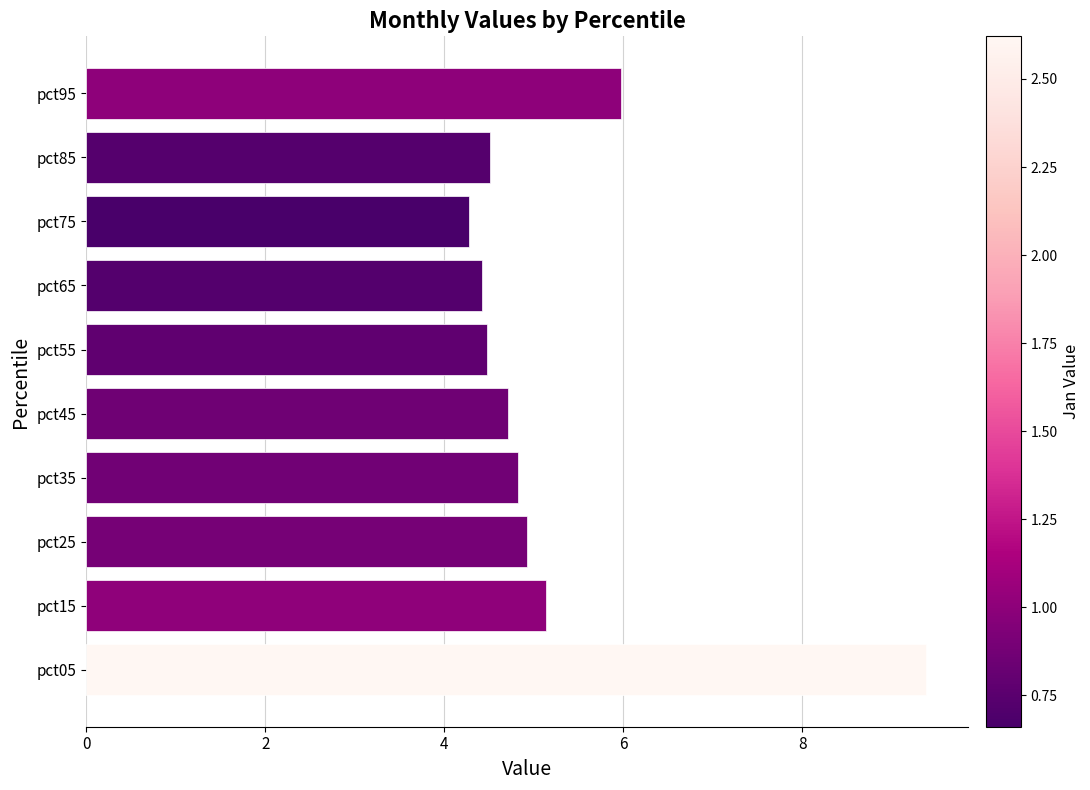

What is the average value?

5.3